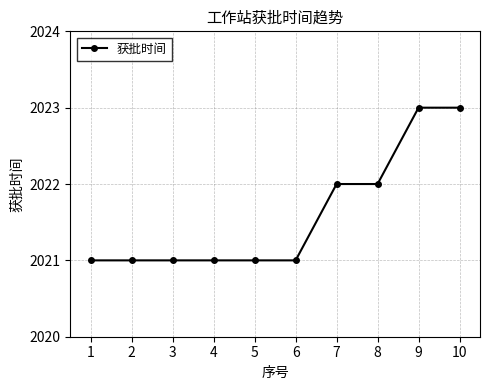

Does the chart display data point markers on the line(s)?

Yes